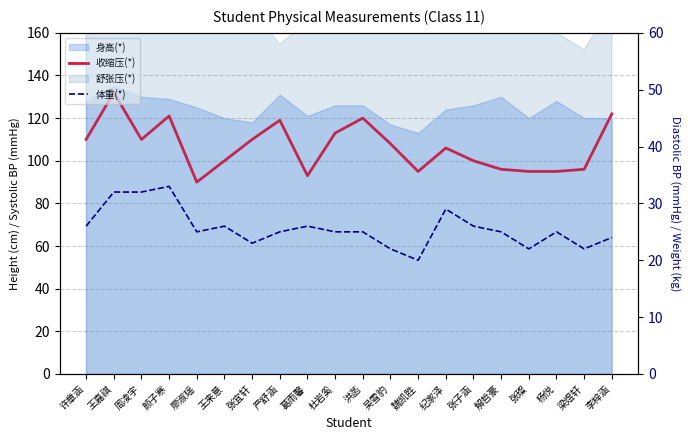

At which category does 收缩压(*) reach its first local peak?

王嘉祺